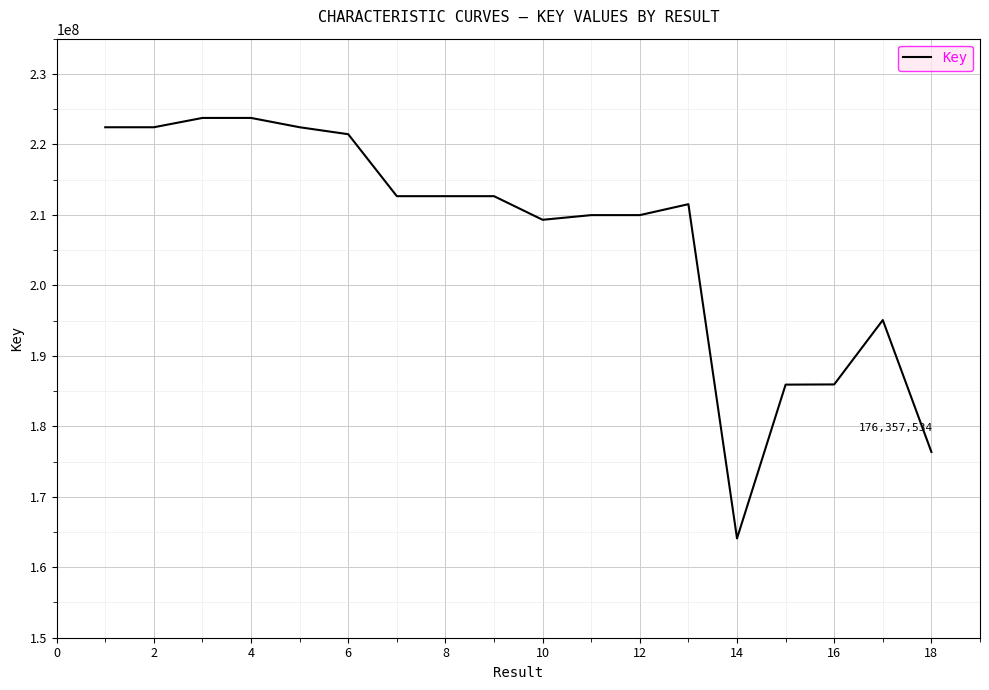

What is the smallest value displayed?

164090092